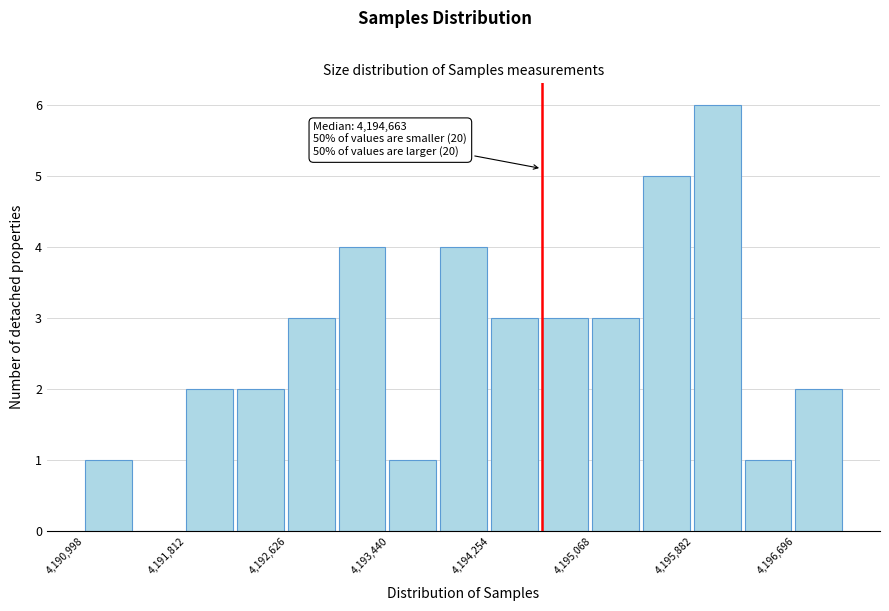

Over which range of the x-axis is the bar tallest?

4195900 to 4196300